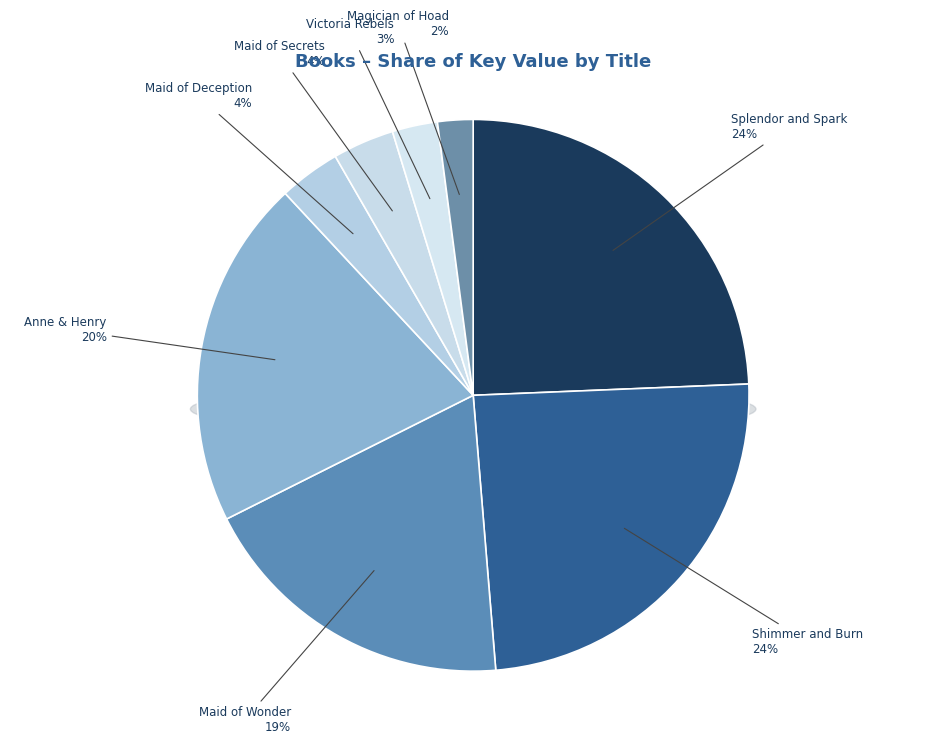

Count the number of slices in the pie.

8